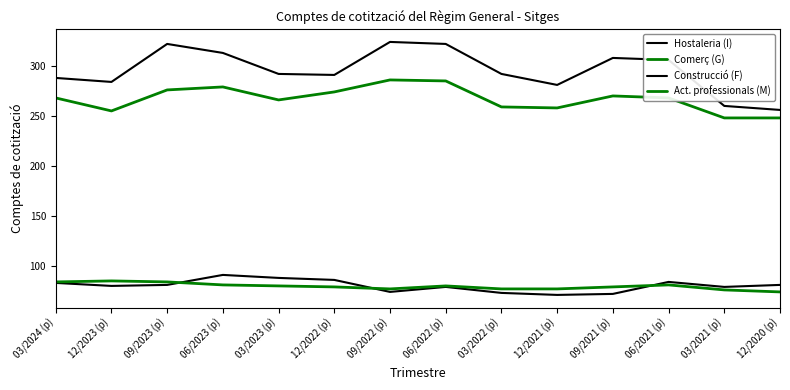

Does the chart display data point markers on the line(s)?

No